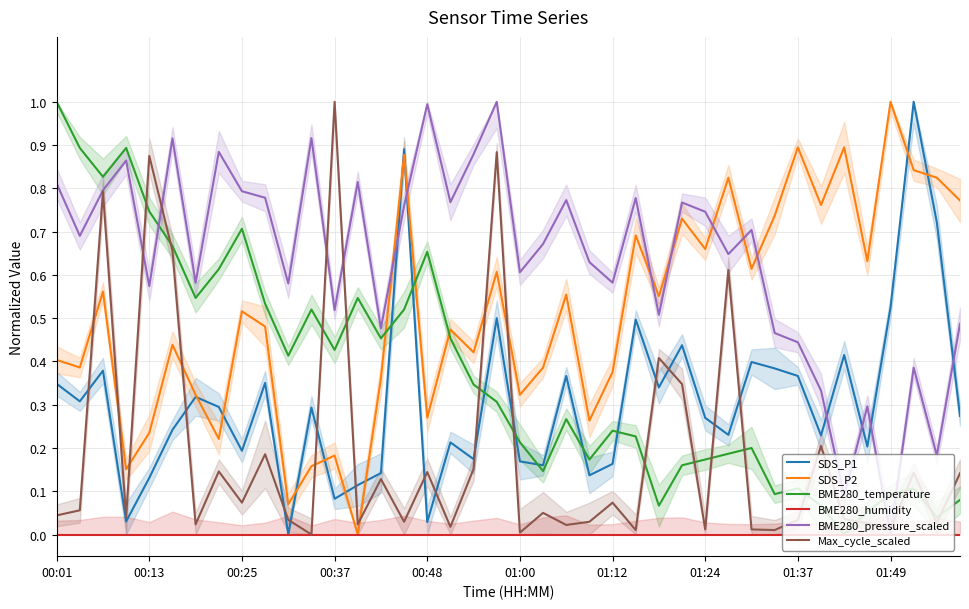

What is the total value across all series at 18?

2.0